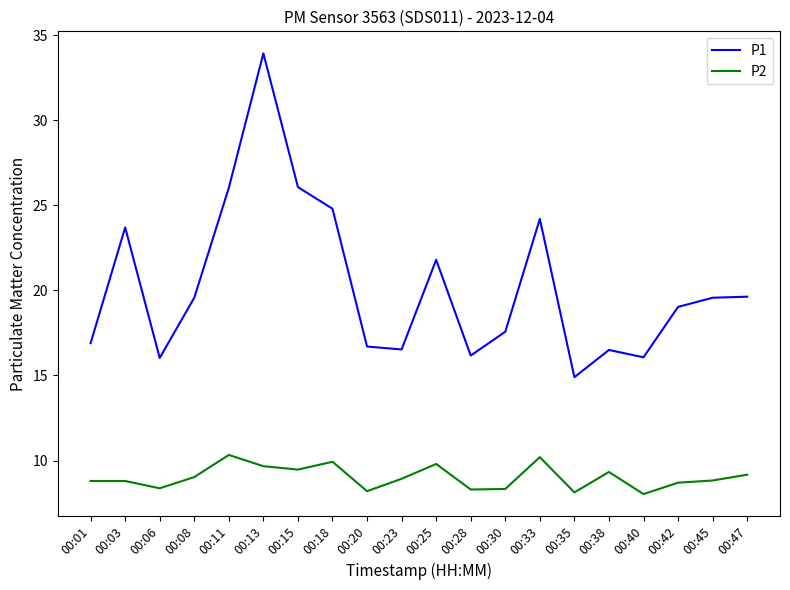

Which series has the largest total across all categories?

P1